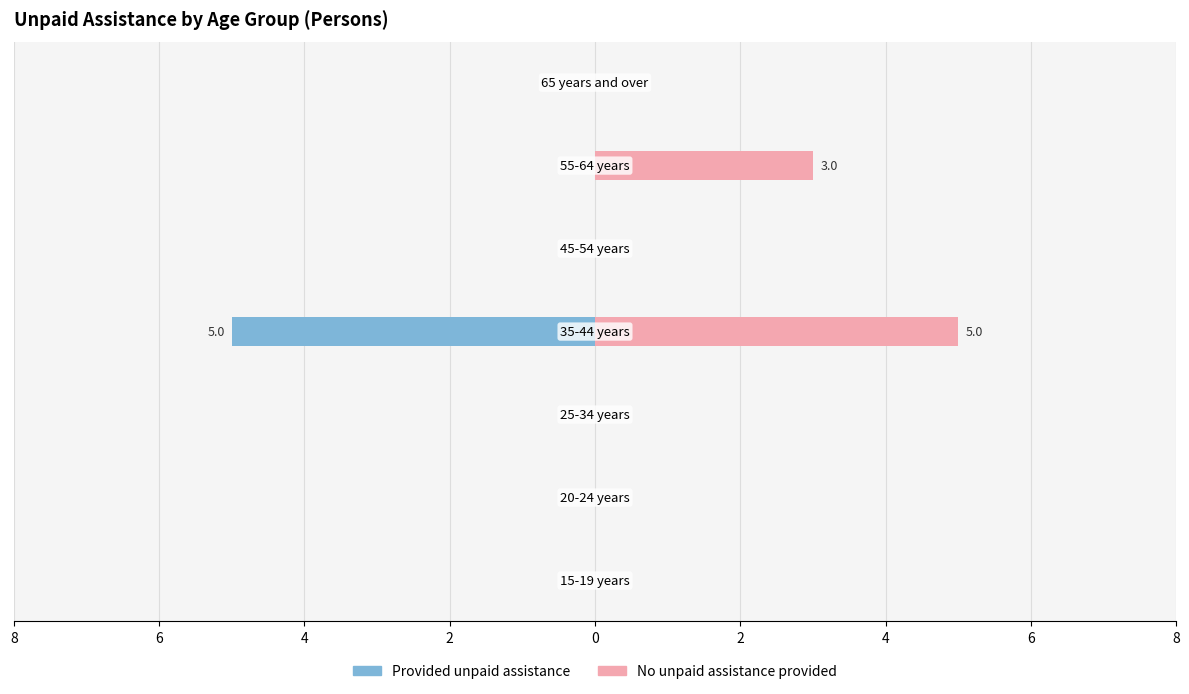

Which series changed the most between 6 and 4?

Provided unpaid assistance